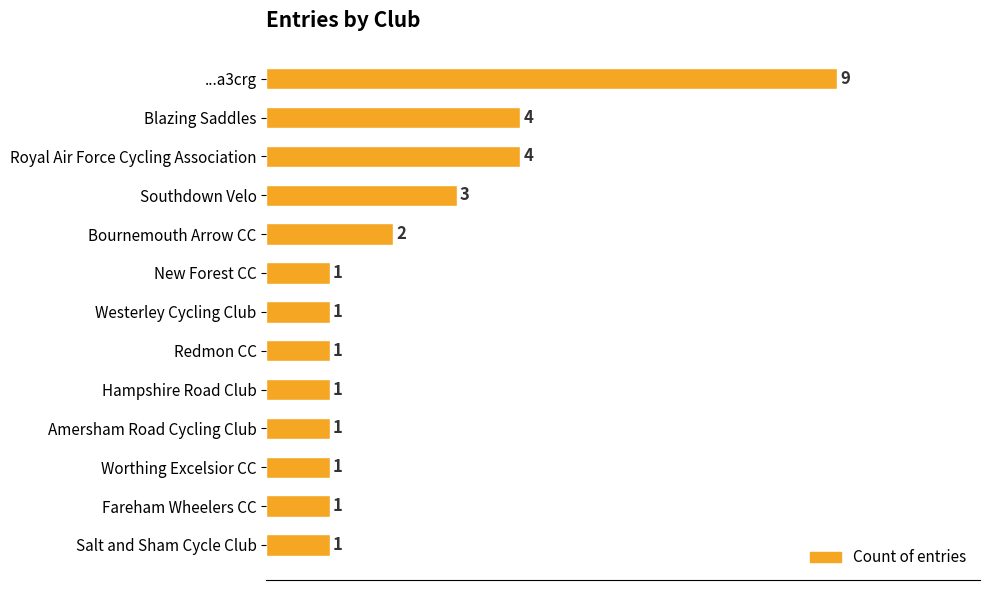

What is the maximum value shown in the chart?

9